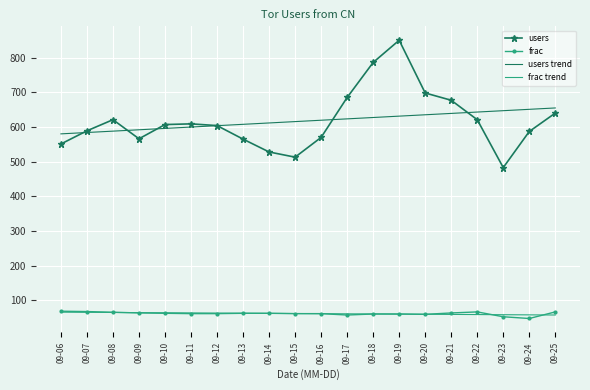

True or false: users trend and frac cross at least once.

False